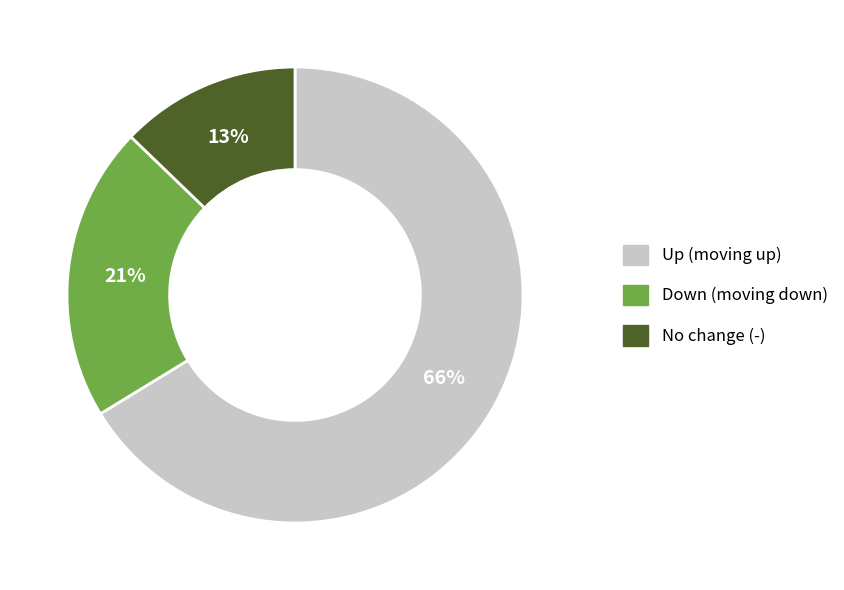

Does any single category account for the majority?

Yes